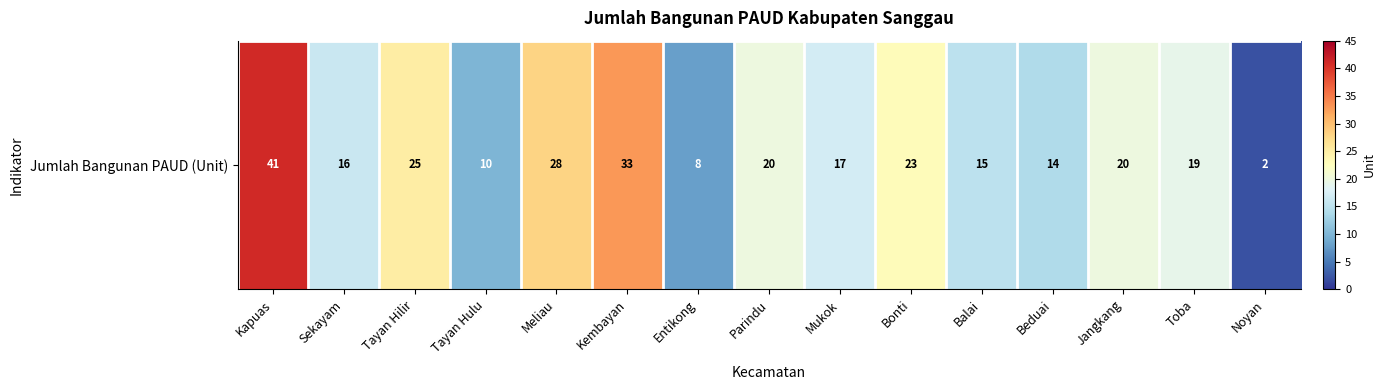

The value at Jangkang is 26. True or false?

False